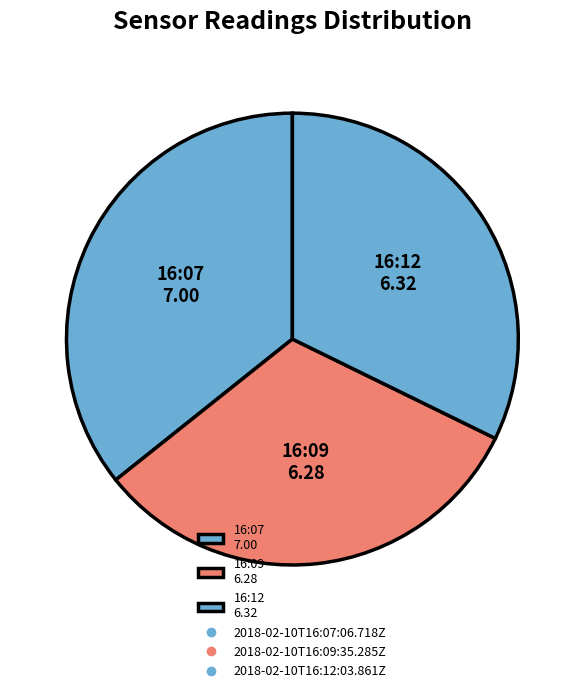

How many segments does this pie chart have?

3